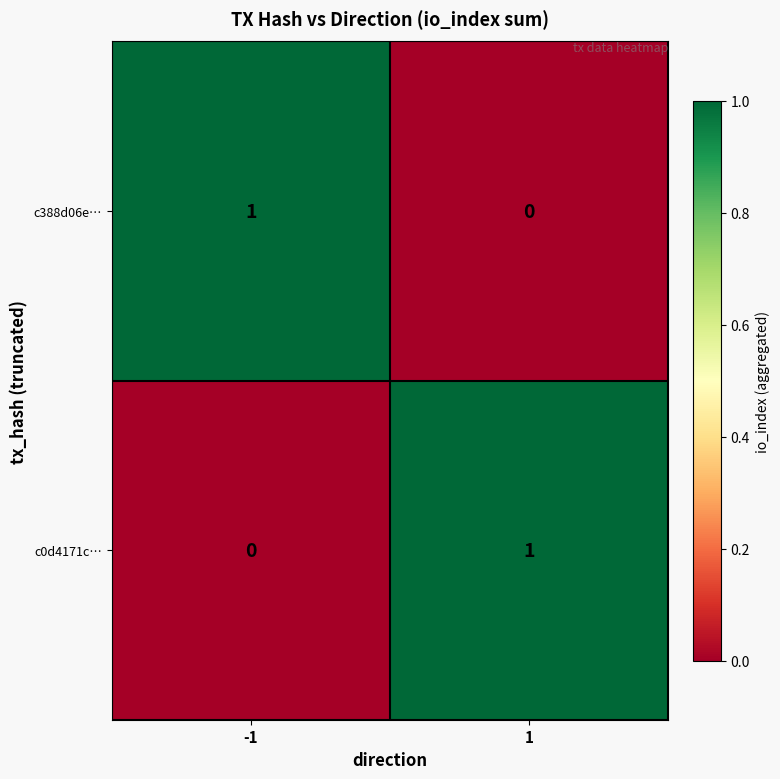

Rank the series at -1 from lowest to highest value.

c0d4171c…, c388d06e…